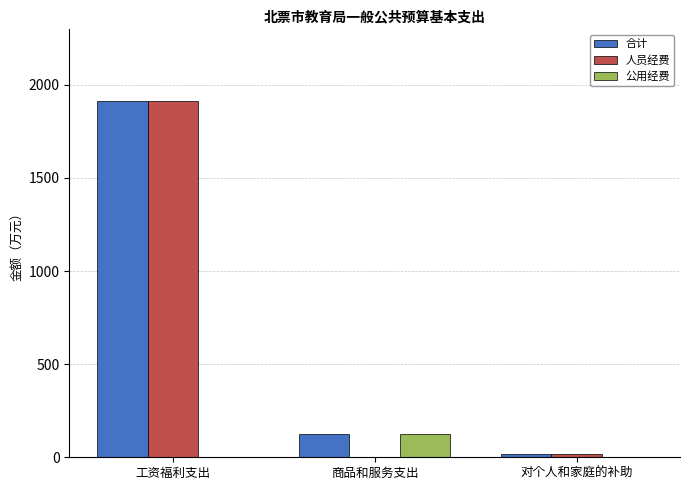

How many data points does each series have?

3